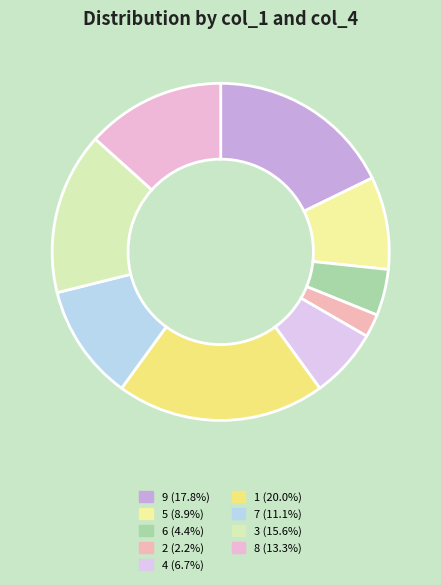

How many slices are in this pie chart?

9